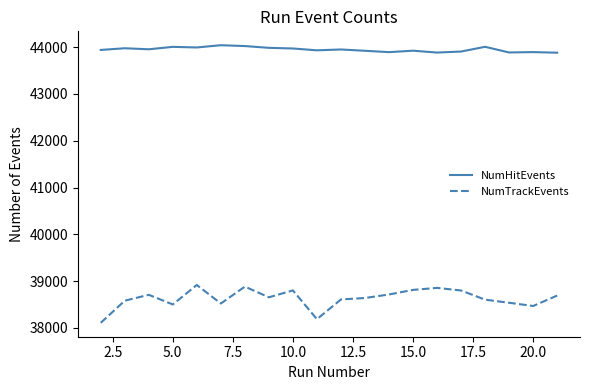

True or false: NumHitEvents and NumTrackEvents intersect in this chart.

False